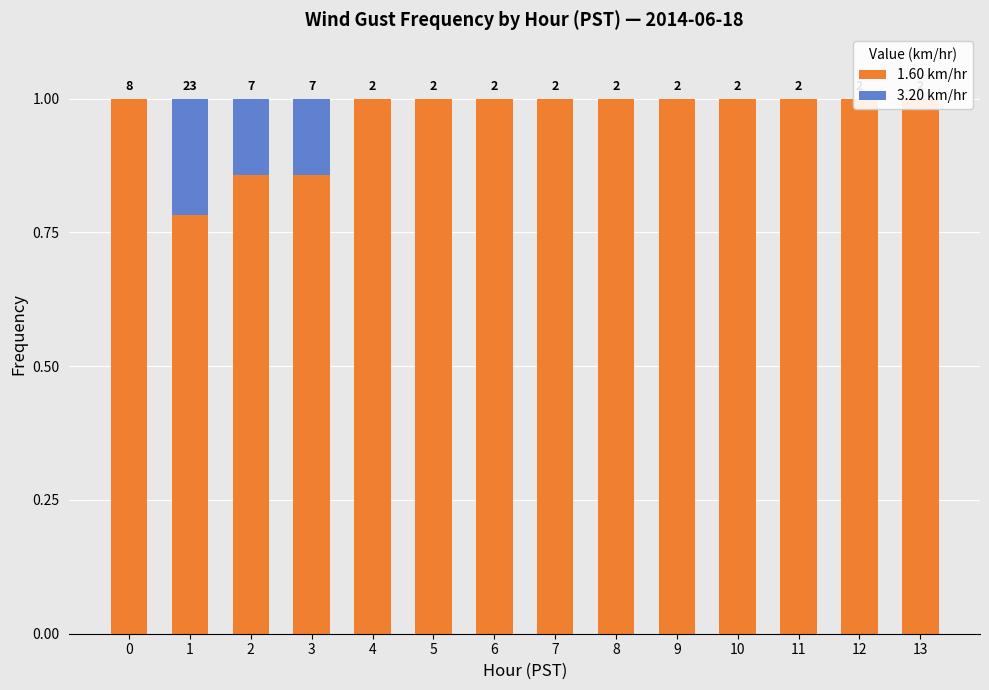

Rank the series at 11 from lowest to highest value.

3.20 km/hr, 1.60 km/hr